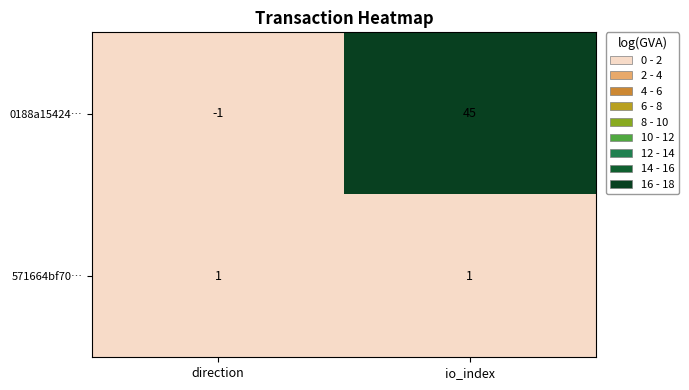

True or false: 0188a15424… has a value of 45 at io_index.

True